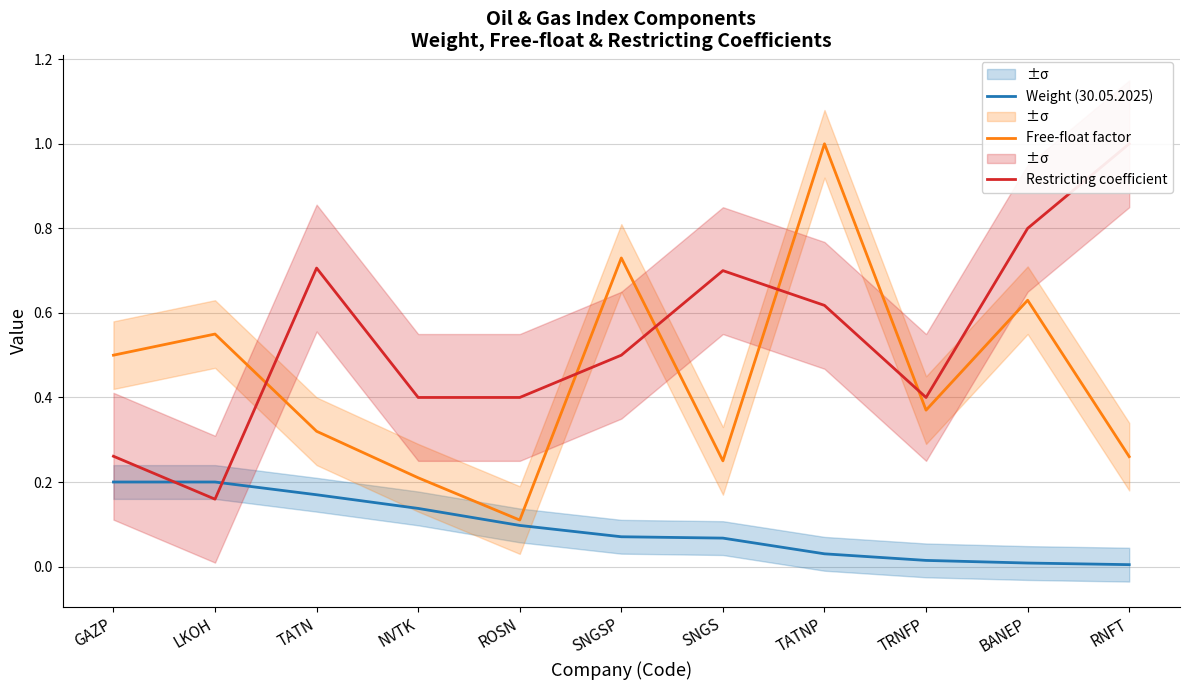

True or false: Weight (30.05.2025) has more than 2 points higher than both neighbors.

False